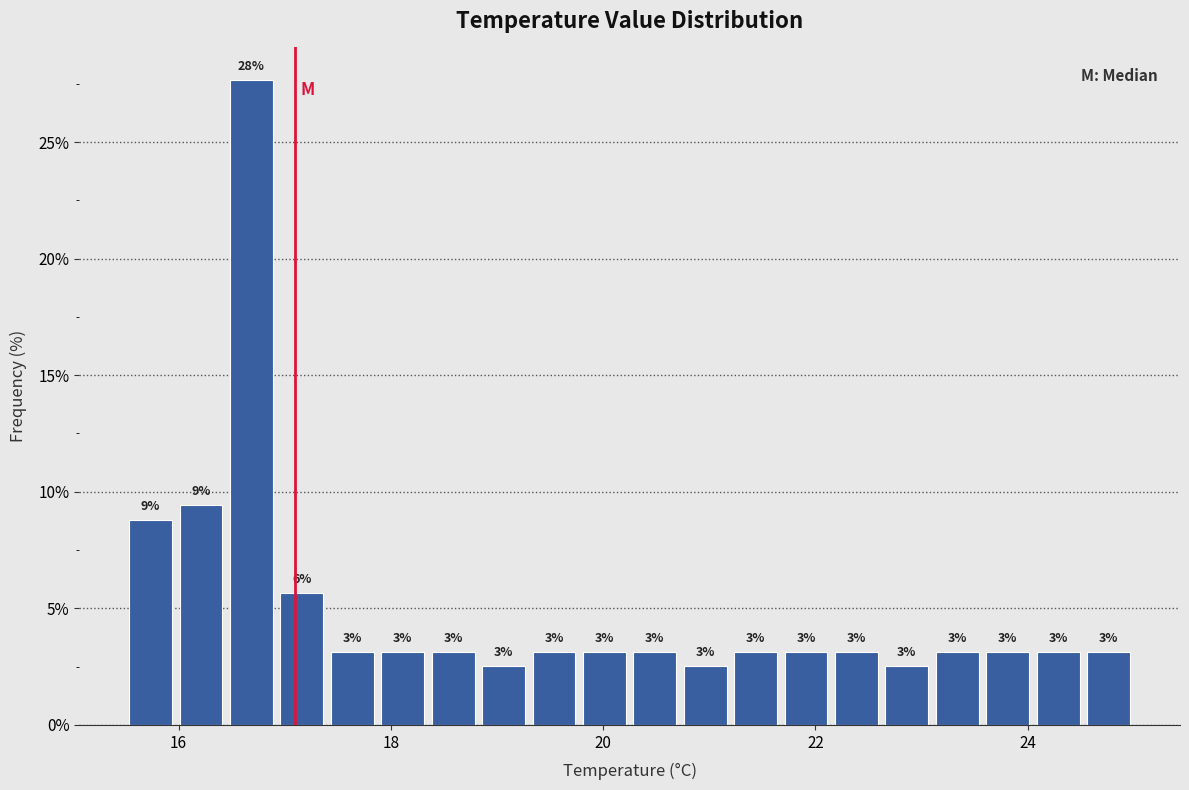

Read against the x-axis, roughly where is the centre of the tallest bar?

16.6